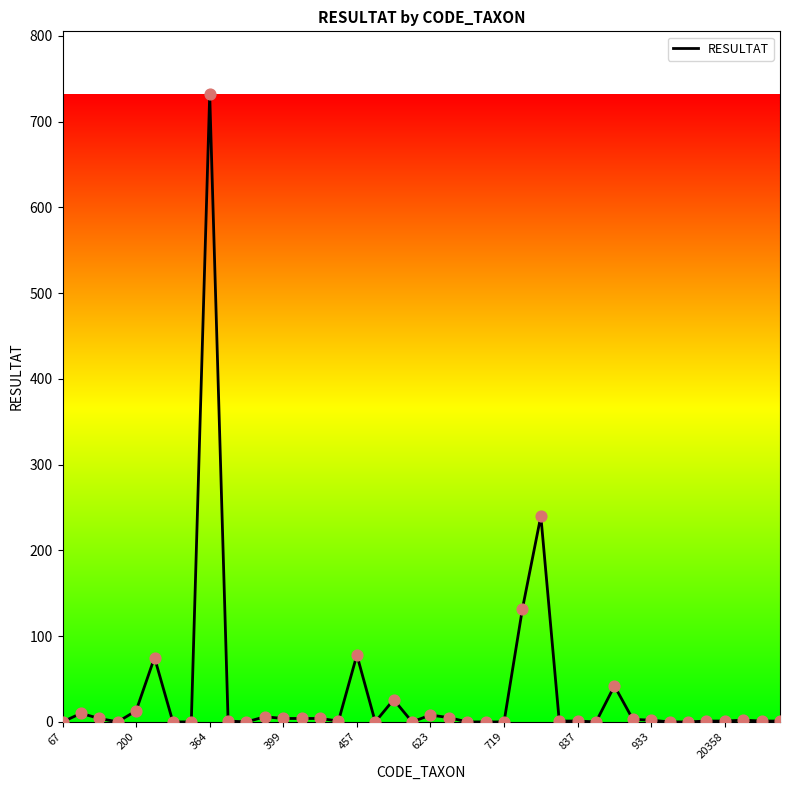

What is the greatest value displayed?

732